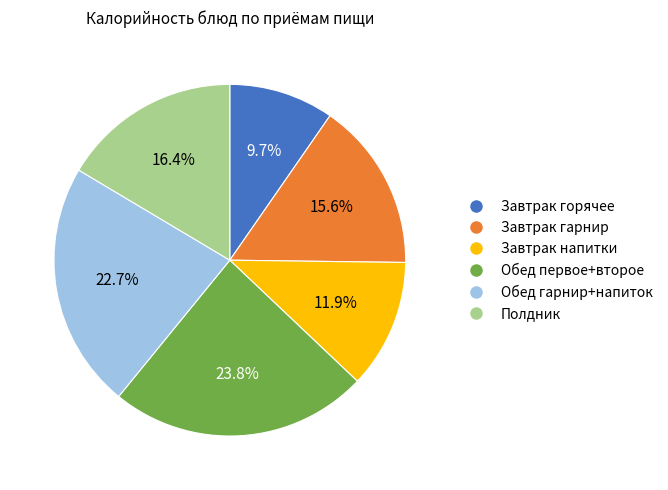

Approximately how many times larger is the value at Обед первое+второе compared to Завтрак напитки?

2.0